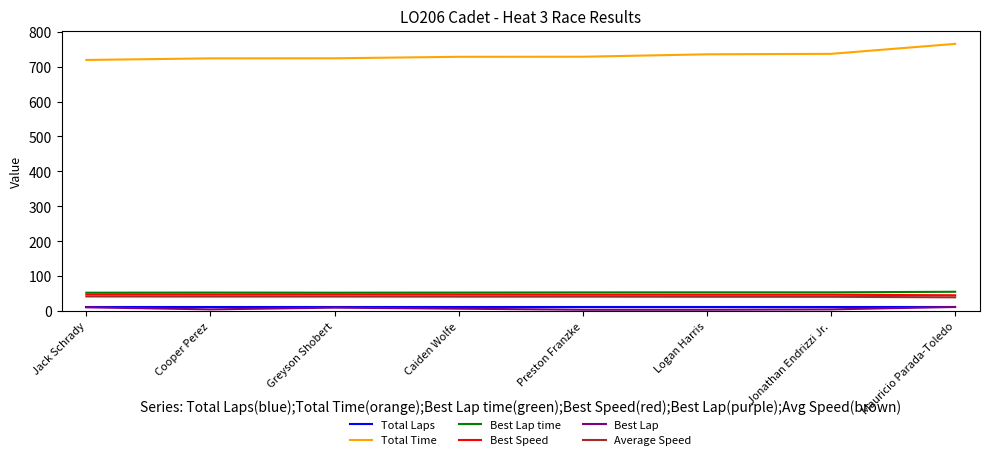

Which series has the widest spread of values?

Total Time